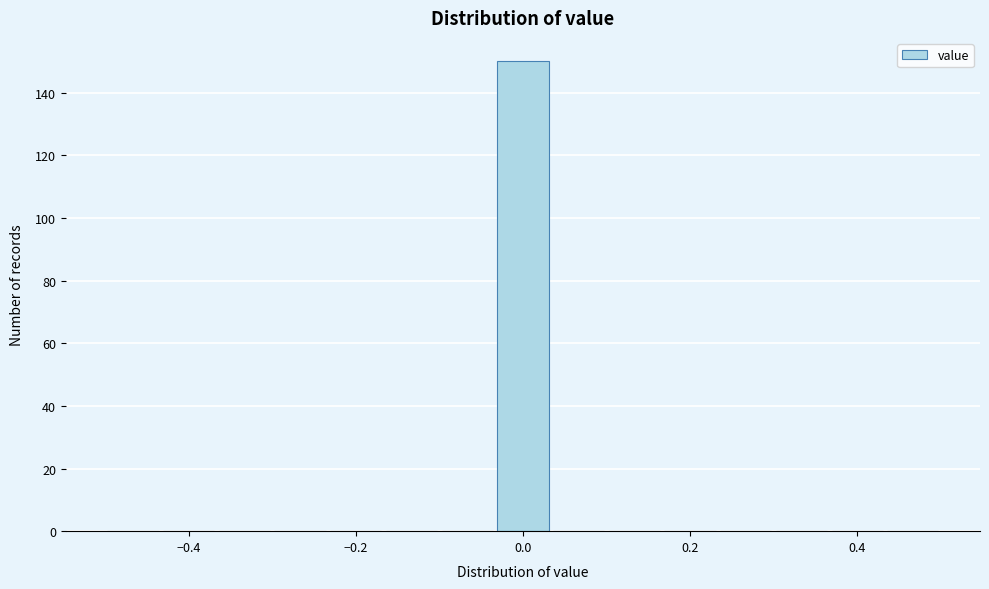

Around what value on the x-axis is the tallest bar? Give the approximate position of its centre, as read against the axis.

0.00